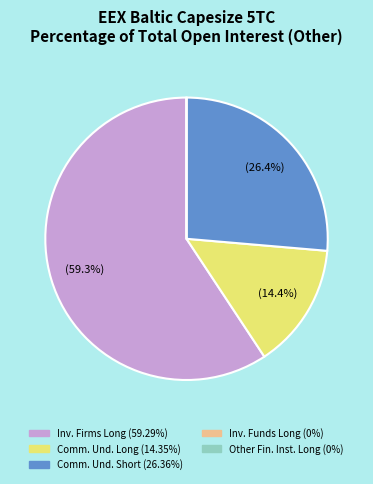

Does any single category account for the majority?

Yes